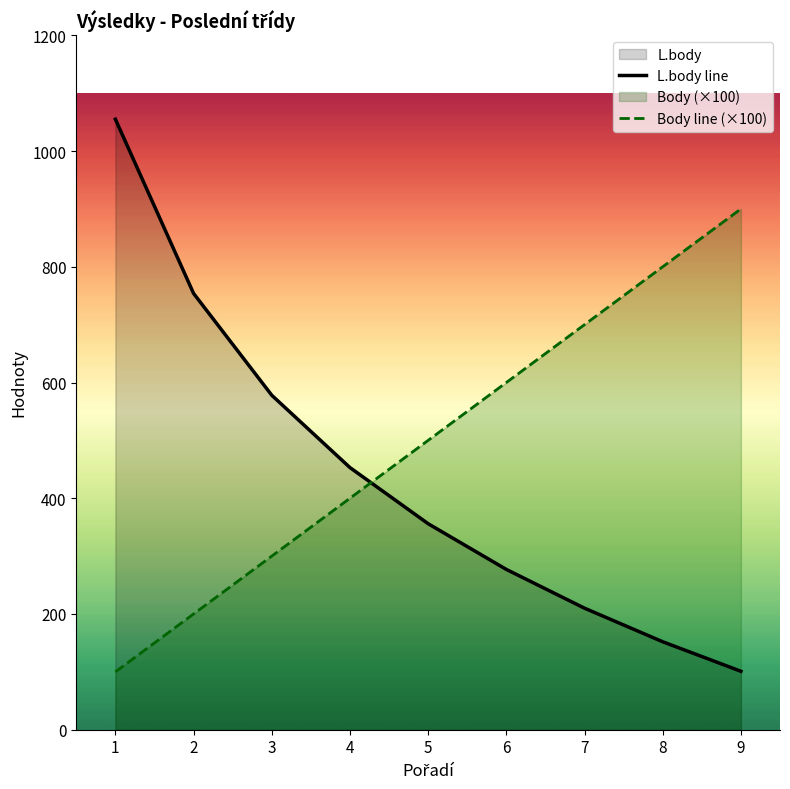

What is the sum of the L.body line values at 1 and 3?

1633